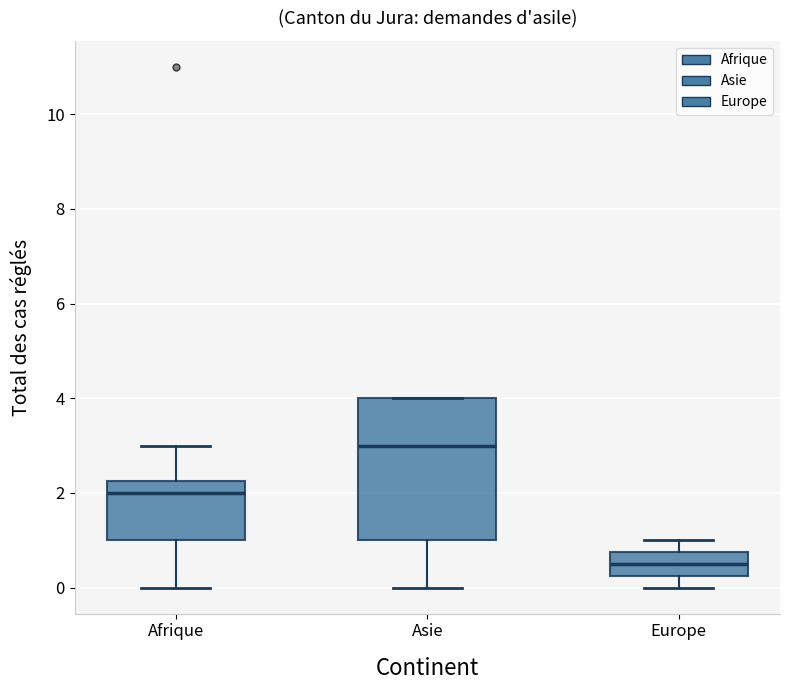

Where is the lower edge of the box for Asie on the y-axis? The values are not printed on the chart, so give them approximately, as read against the axis.

1.0